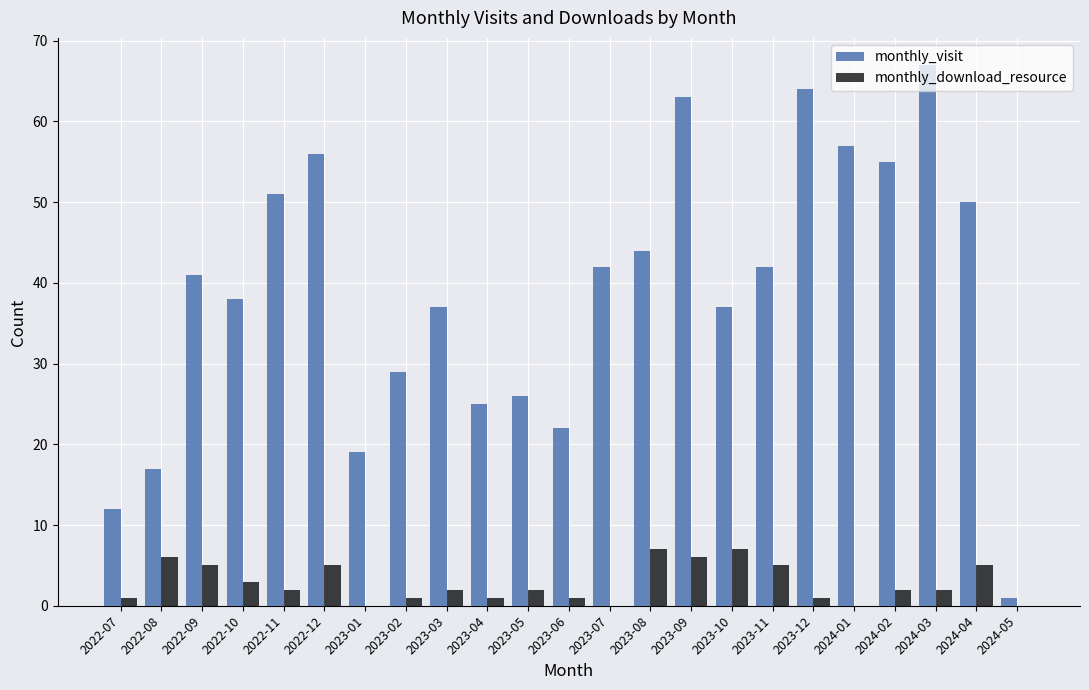

How many categories are shown in the chart?

23